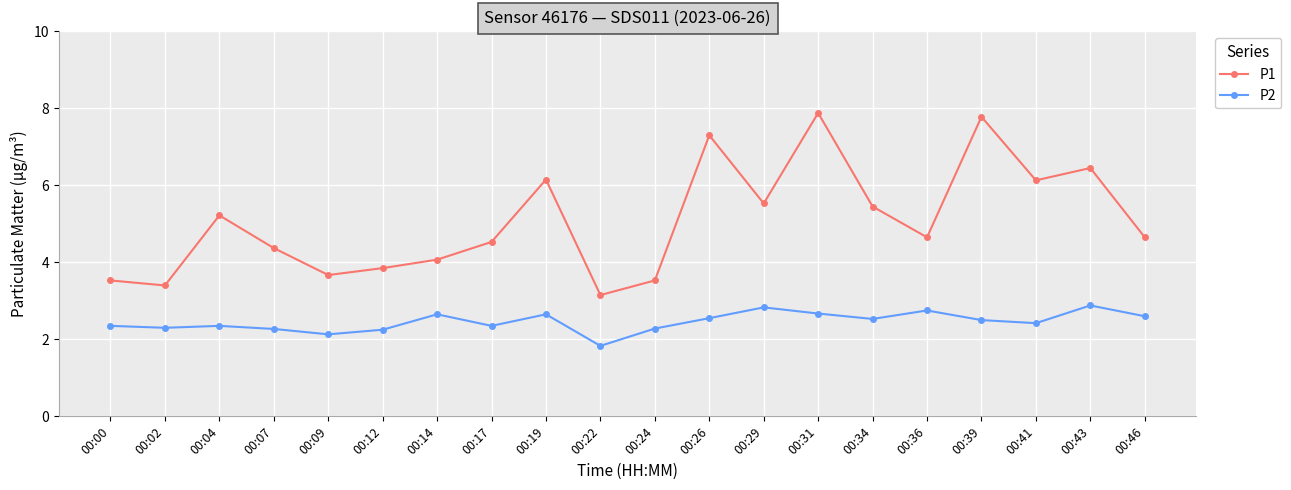

Which category has the lowest value in the P2 series?

00:22